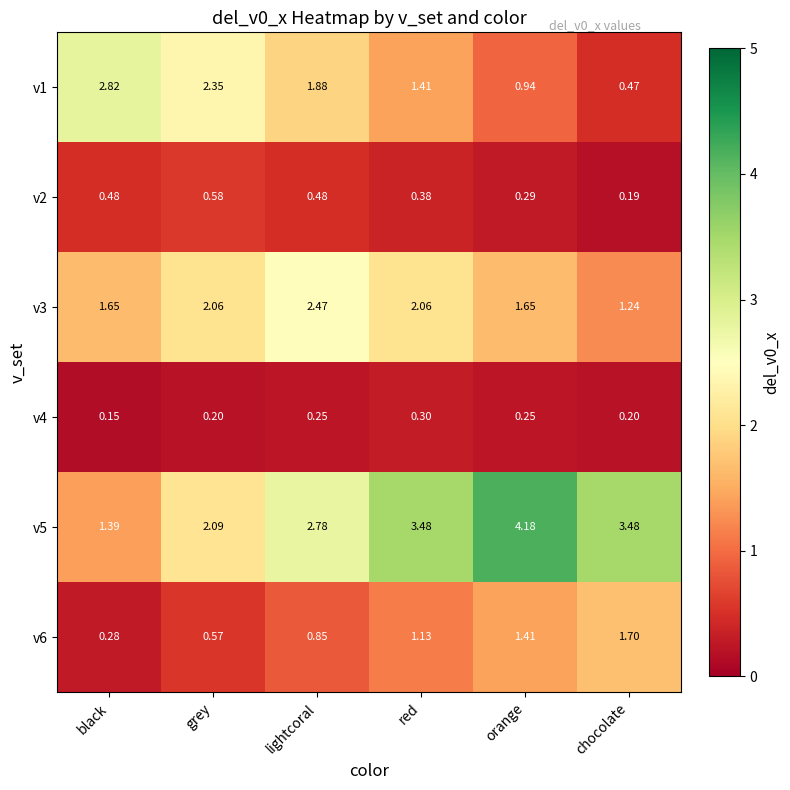

What is the total value across all series at chocolate?

7.3